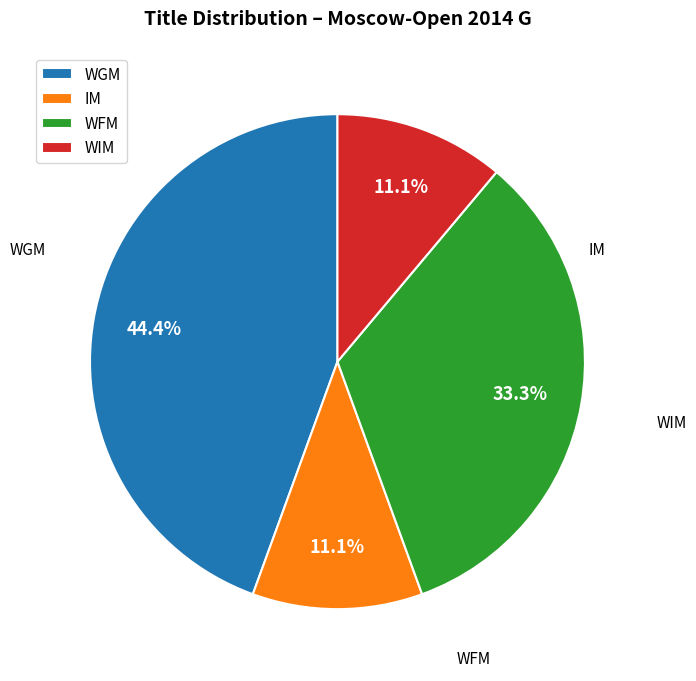

To the nearest percent, what is the average slice percentage?

25%